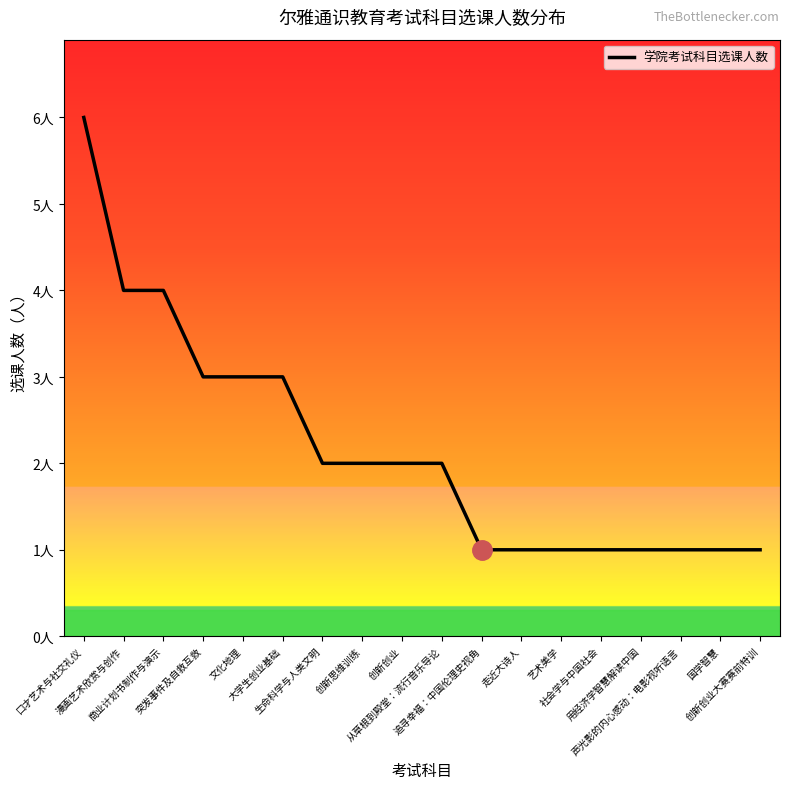

Which label corresponds to the largest value in the chart?

口才艺术与社交礼仪